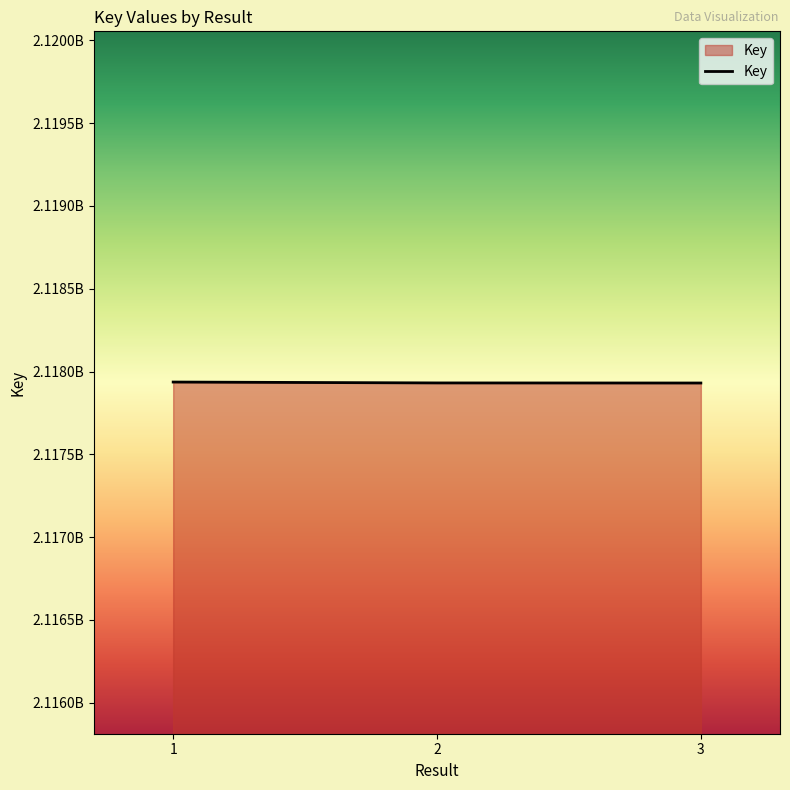

Does the chart have visible grid lines?

No